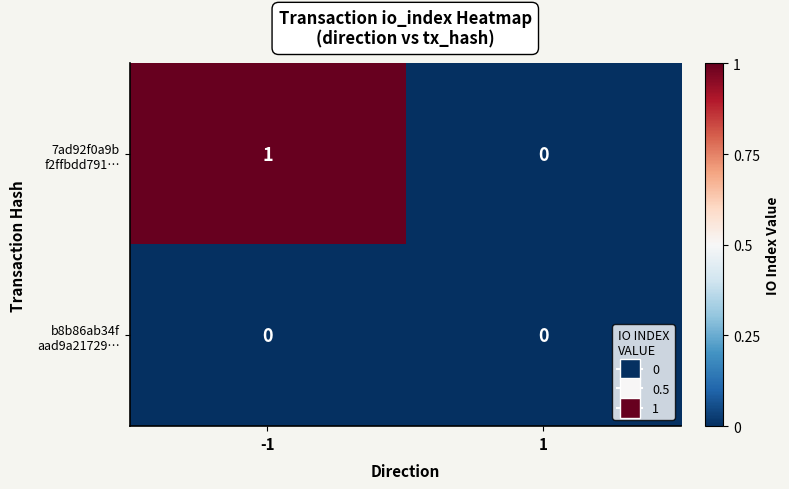

Rank the series by their average value, from highest to lowest.

7ad92f0a9b f2ffbdd791…, b8b86ab34f aad9a21729…